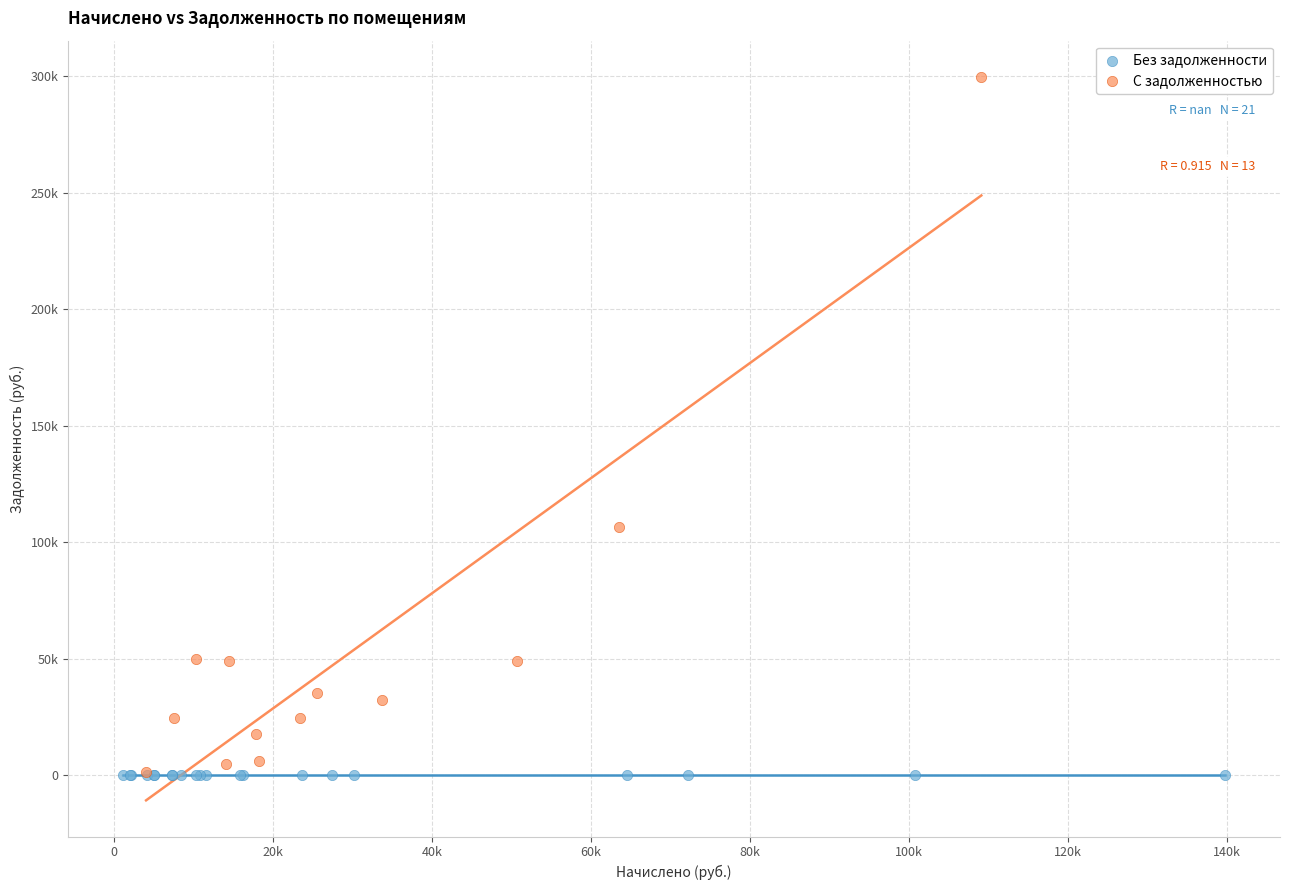

What are all the series names shown in the legend?

Без задолженности, С задолженностью